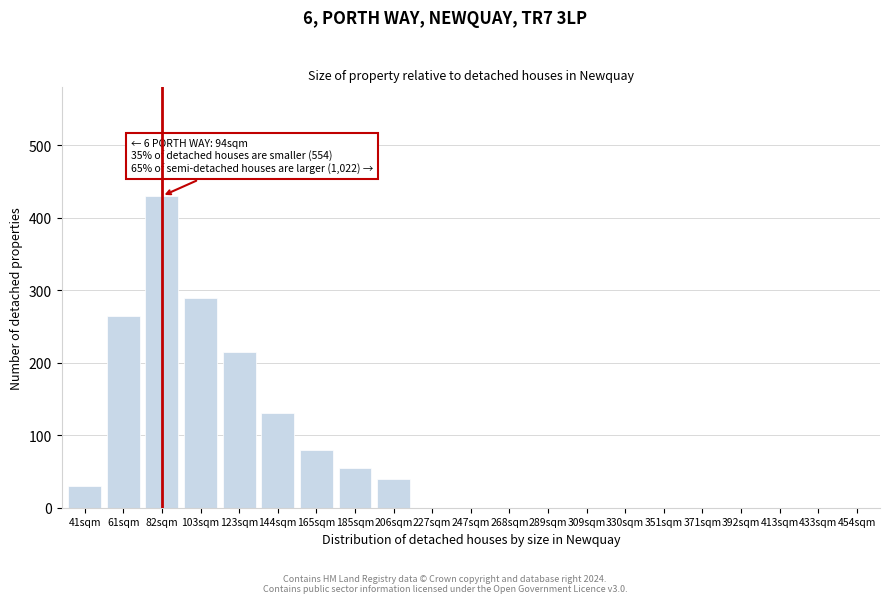

Reading left to right, transcribe all the data shown in this chart.

41sqm=30	61sqm=265	82sqm=430	103sqm=290	123sqm=215	144sqm=130	165sqm=80	185sqm=55	206sqm=40	227sqm=0	247sqm=0	268sqm=0	289sqm=0	309sqm=0	330sqm=0	351sqm=0	371sqm=0	392sqm=0	413sqm=0	433sqm=0	454sqm=0